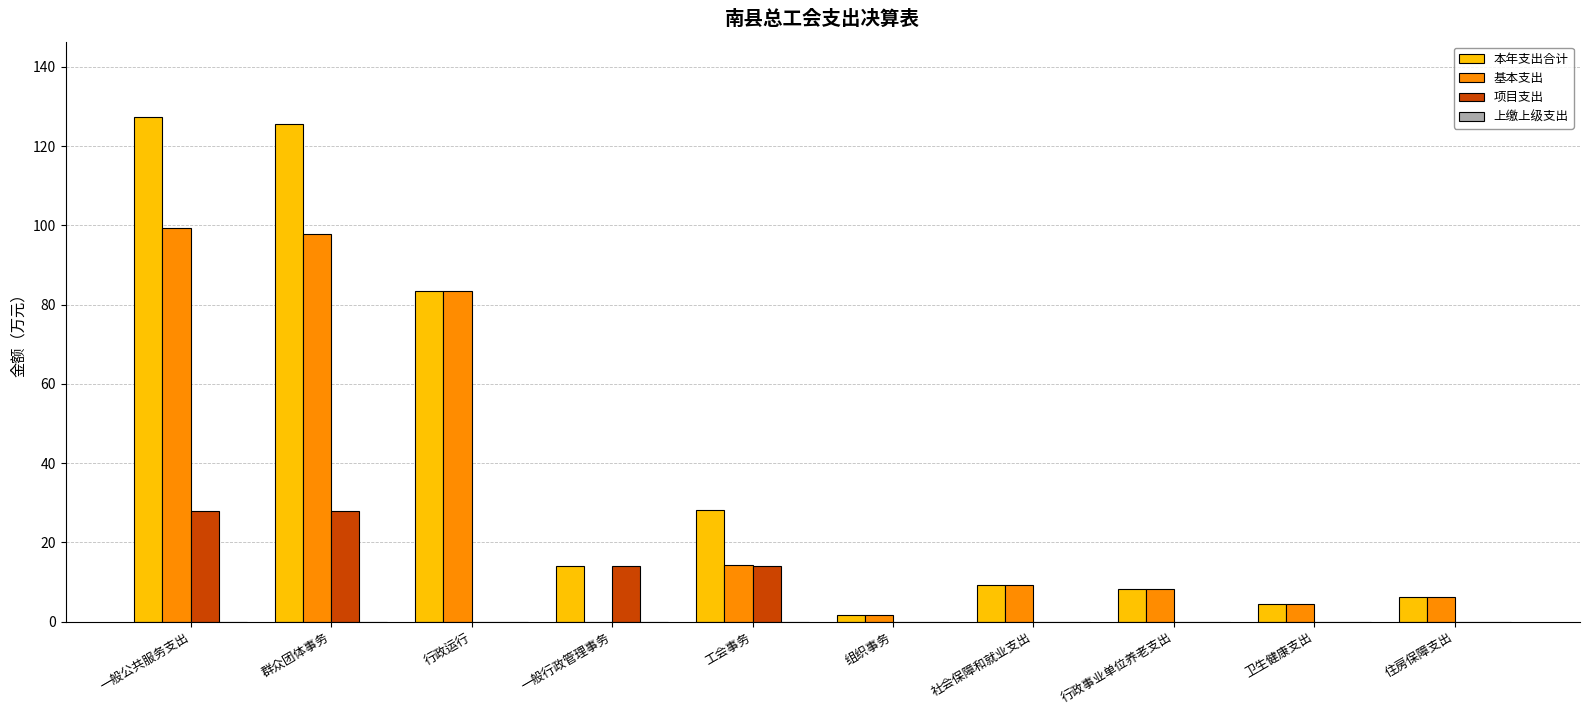

Is the value of 基本支出 at 一般公共服务支出 greater than the value of 项目支出 at 行政事业单位养老支出?

Yes